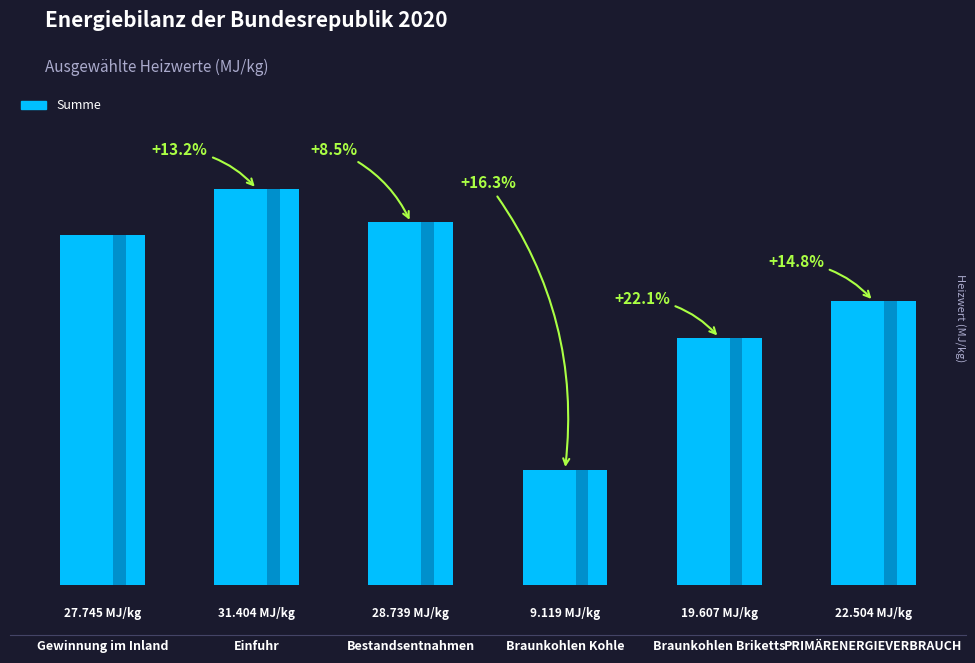

Reading right to left, extract all data points from this chart.

22.5	19.6	9.1	28.7	31.4	27.7